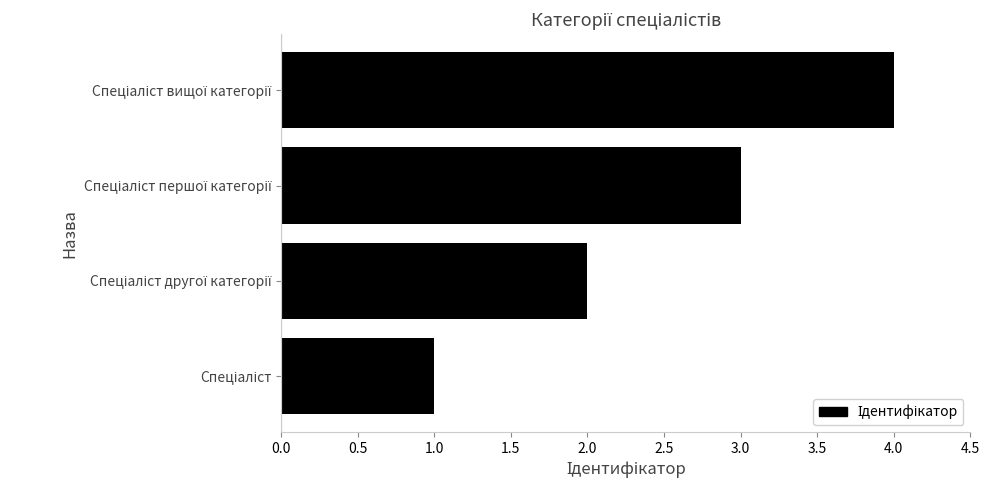

What is the sum of all values?

10